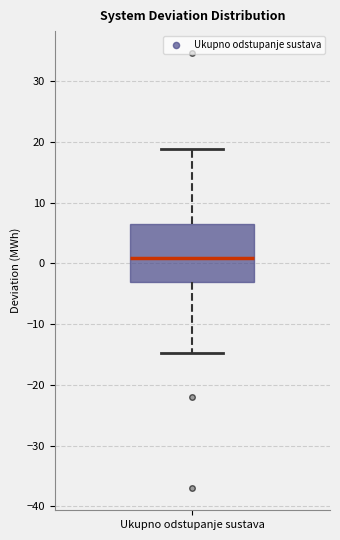

Read this box plot against the y-axis: the position of the median line, the range covered by the box, and the ends of both whiskers. The values are not printed on the chart, so give them approximately, as read against the axis.

median 1, box -3 to 6, whiskers -15 to 19